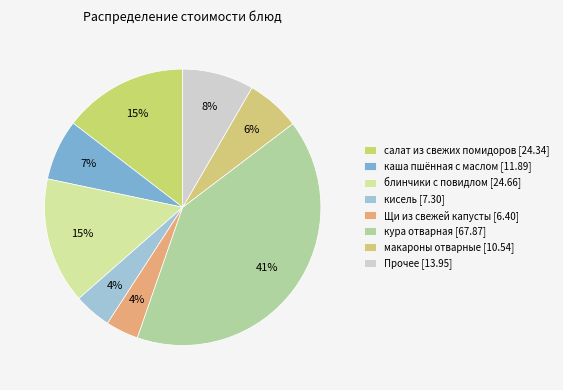

What is the largest slice in the pie chart?

кура отварная [67.87]